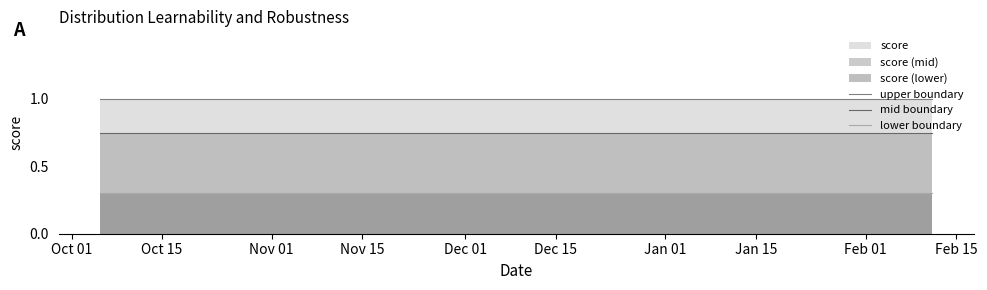

True or false: upper boundary and lower boundary cross at least once.

False